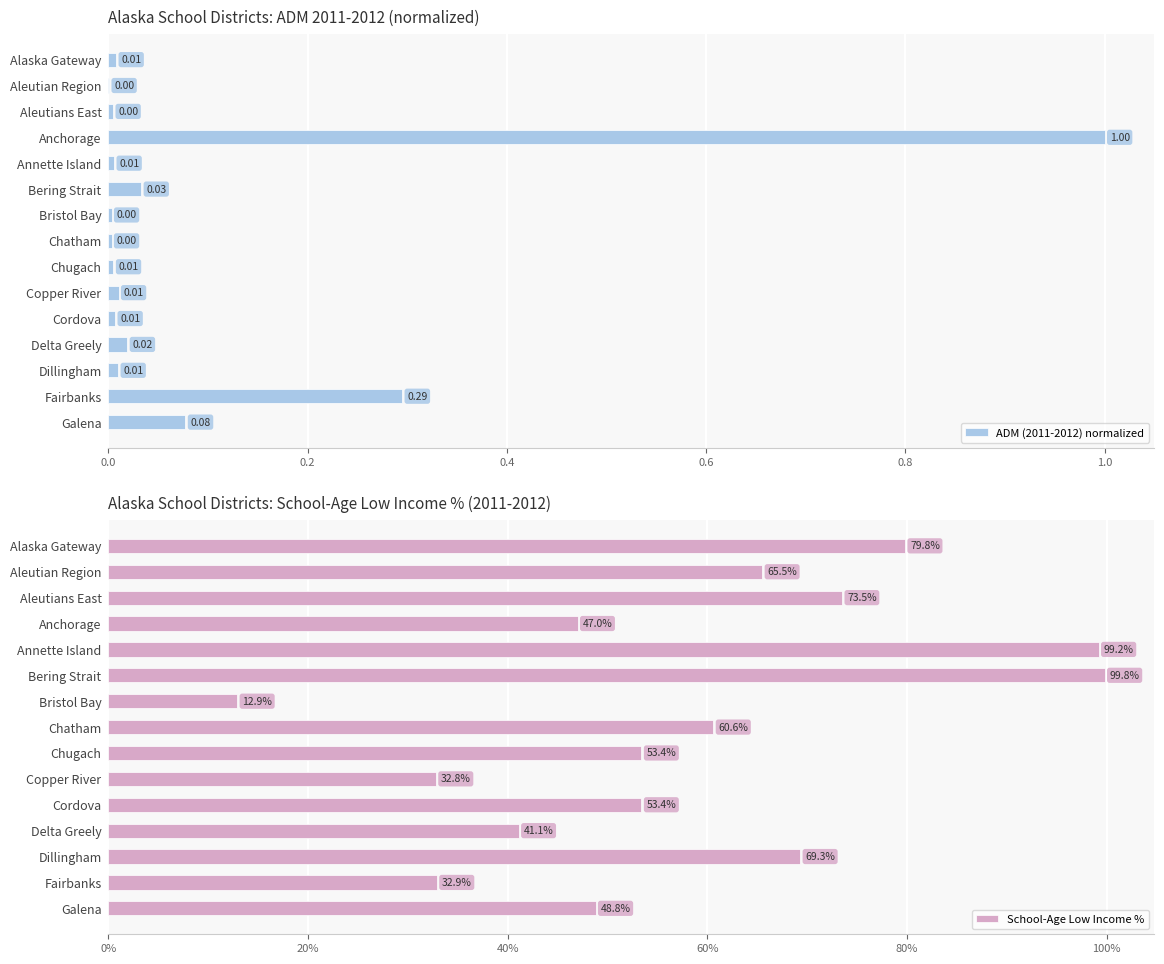

What position from the left is Fairbanks?

14